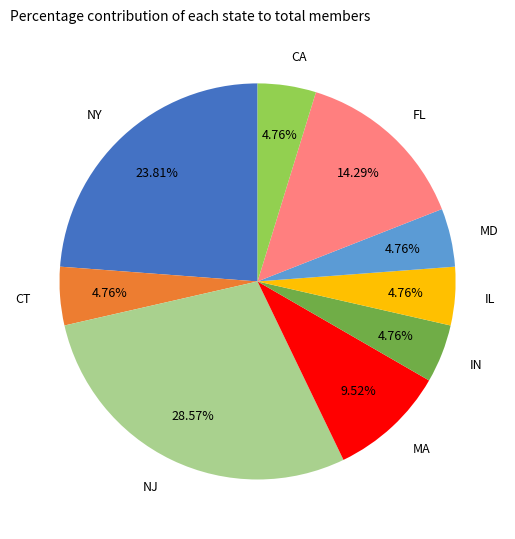

Is IL the majority of the pie?

No